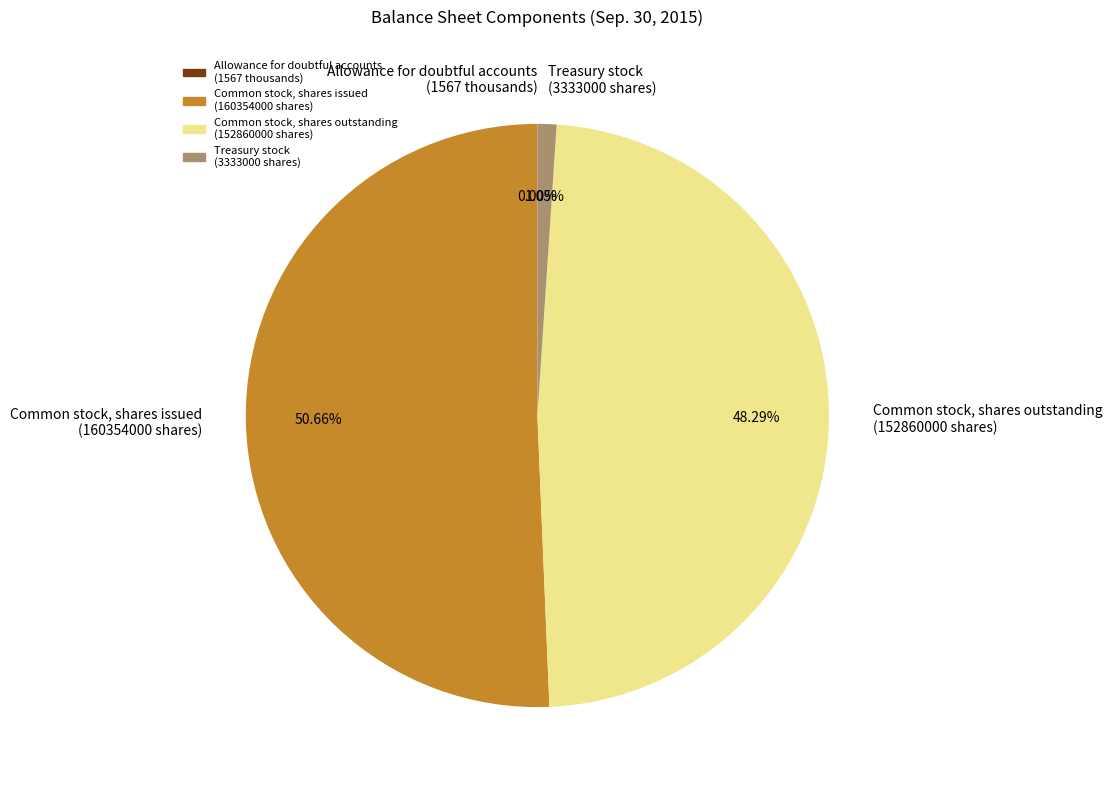

Between Common stock, shares outstanding and Common stock, shares issued, which is larger?

Common stock, shares issued